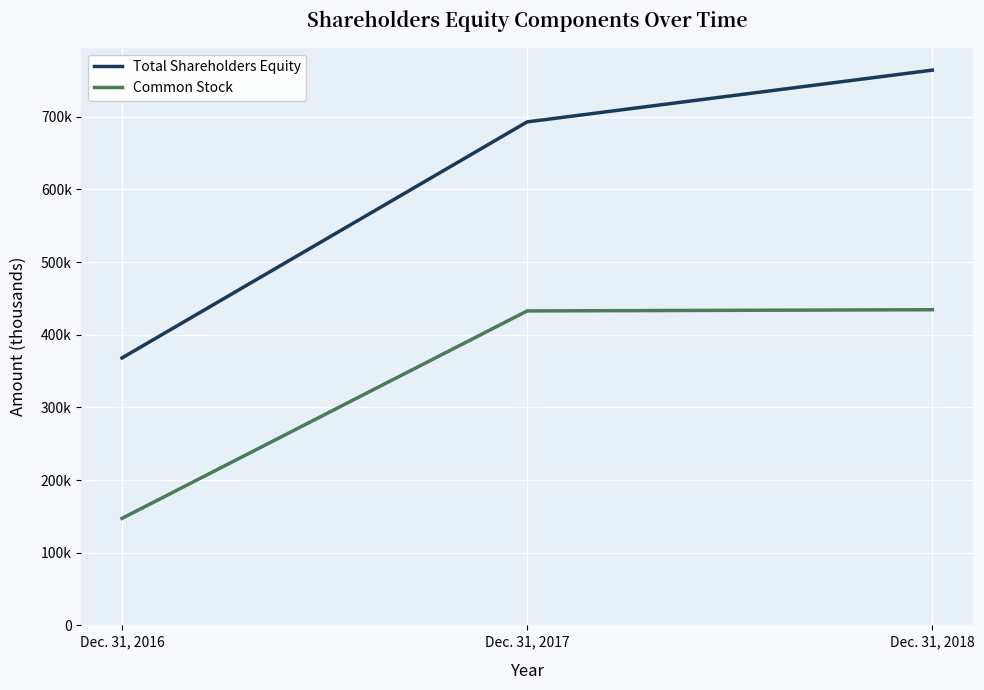

What are all the series names shown in the legend?

Total Shareholders Equity, Common Stock